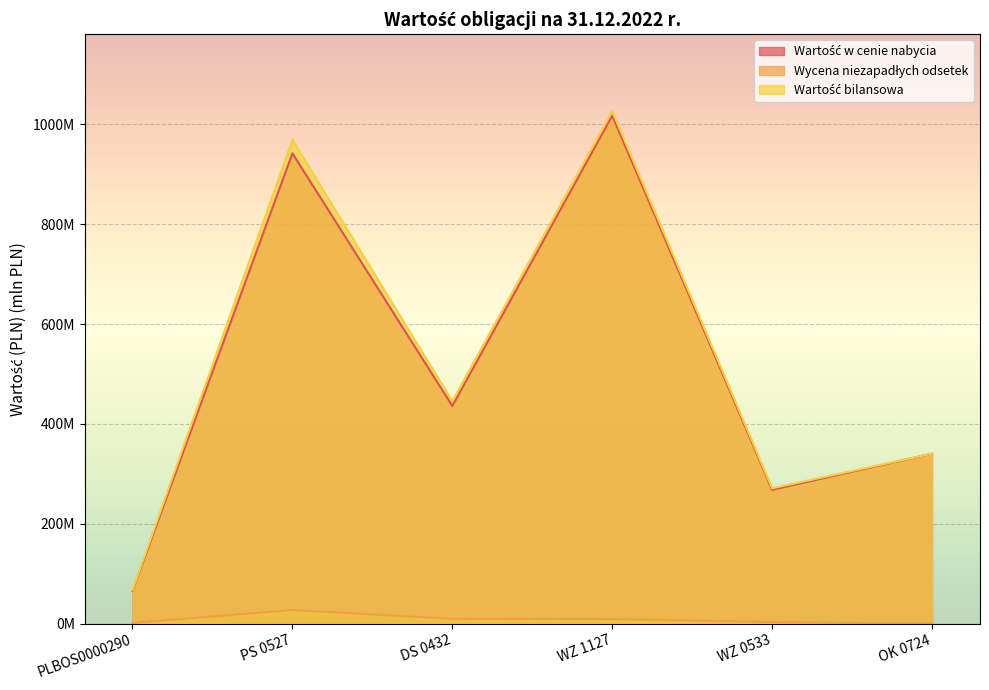

What is the label of the 5th point from the left?

WZ 0533